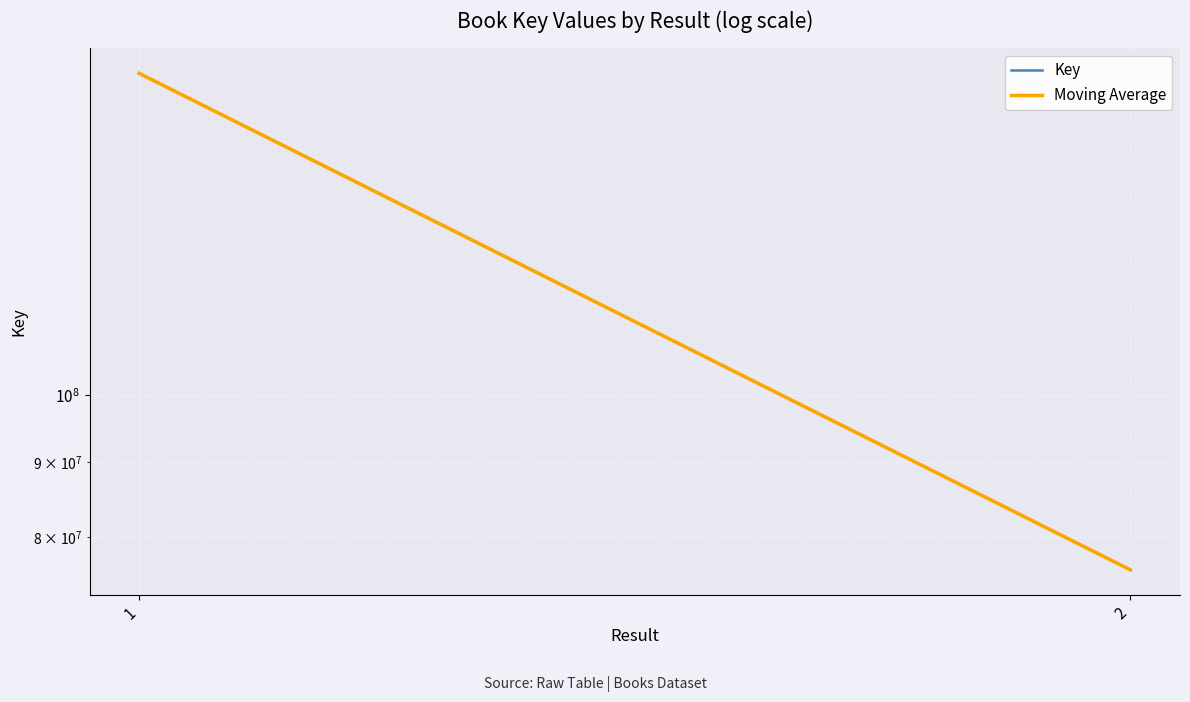

Which series has the largest total across all categories?

Key